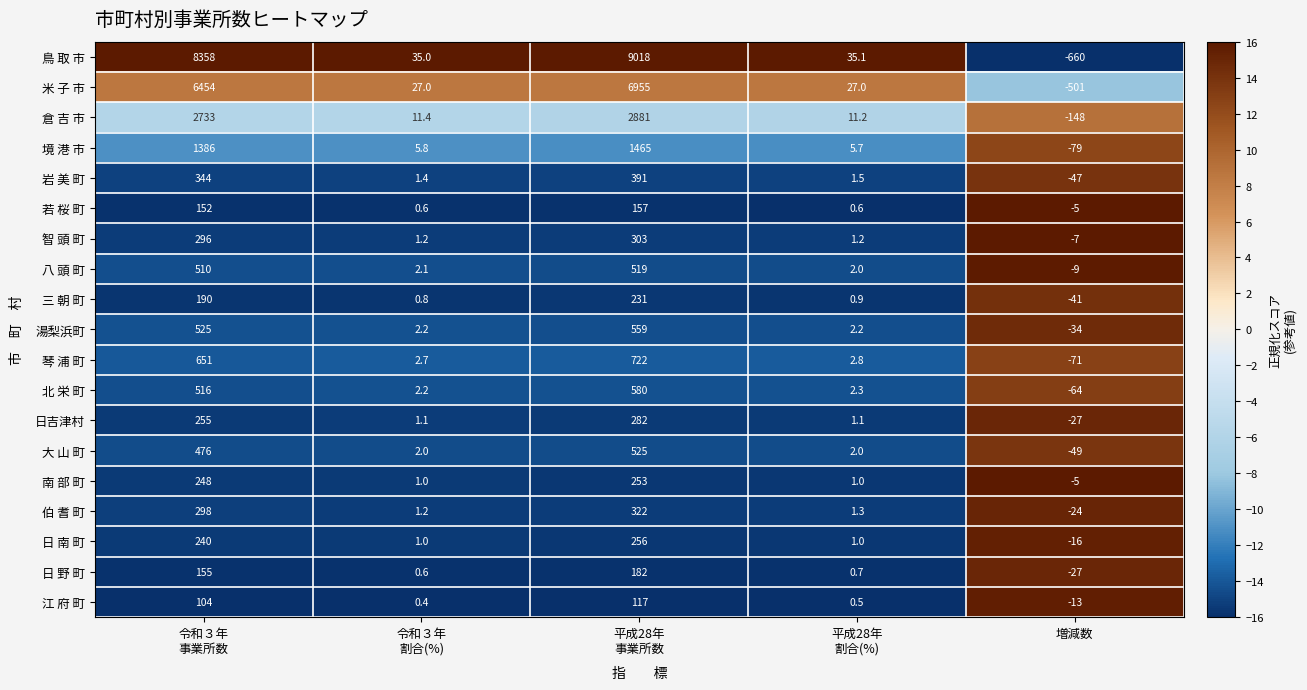

Rank the series by their maximum value, from lowest to highest.

江 府 町, 若 桜 町, 日 野 町, 三 朝 町, 南 部 町, 日 南 町, 日吉津村, 智 頭 町, 伯 耆 町, 岩 美 町, 八 頭 町, 大 山 町, 湯梨浜町, 北 栄 町, 琴 浦 町, 境 港 市, 倉 吉 市, 米 子 市, 鳥 取 市